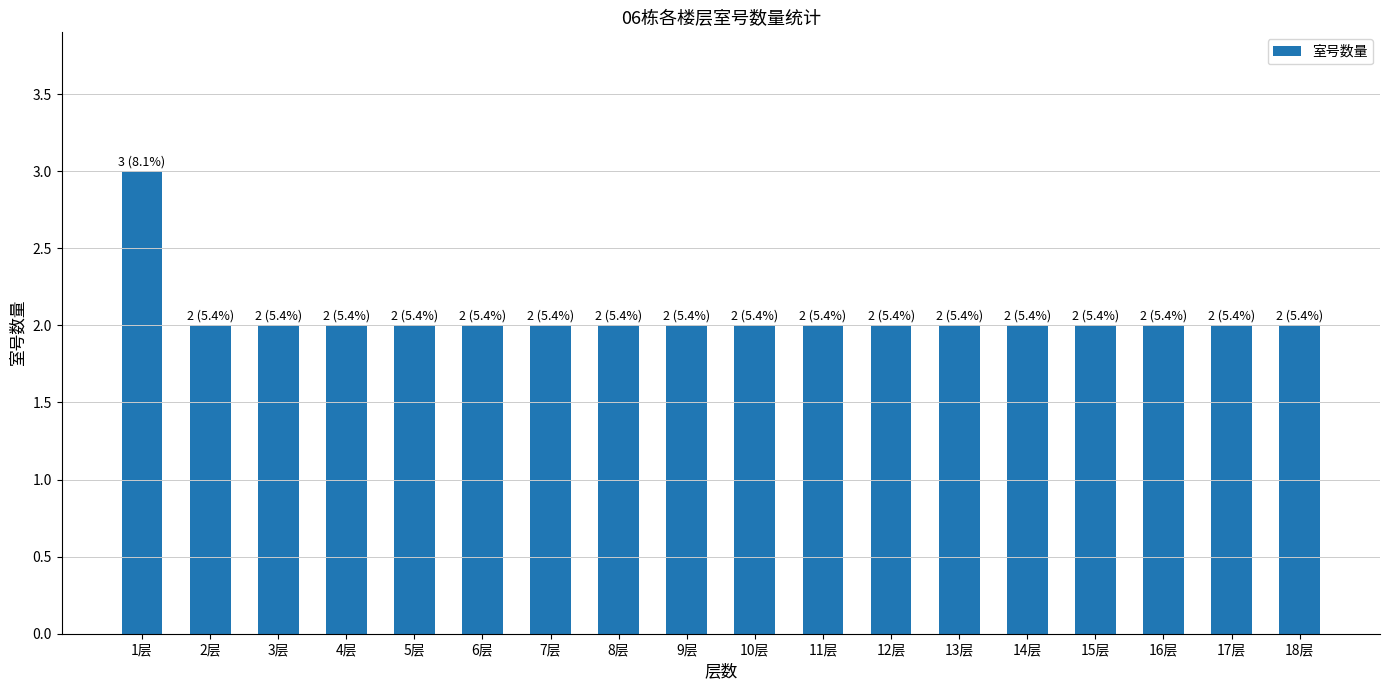

Reading left to right, what are all the values shown in this chart?

1层=3	2层=2	3层=2	4层=2	5层=2	6层=2	7层=2	8层=2	9层=2	10层=2	11层=2	12层=2	13层=2	14层=2	15层=2	16层=2	17层=2	18层=2